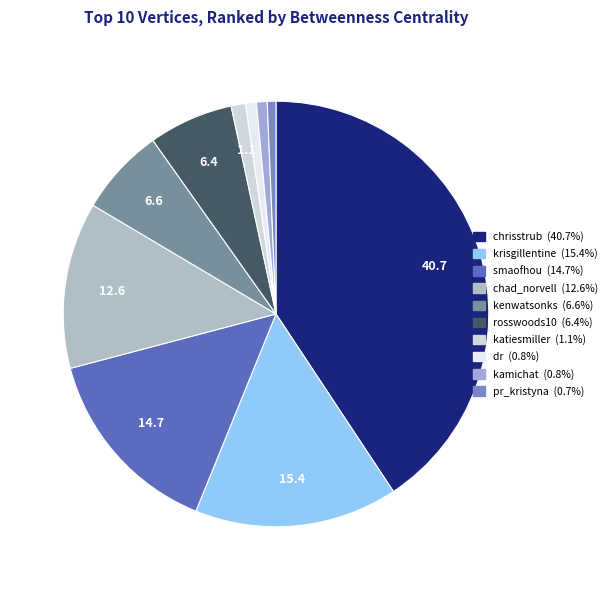

True or false: kenwatsonks accounts for 7% of the total.

True